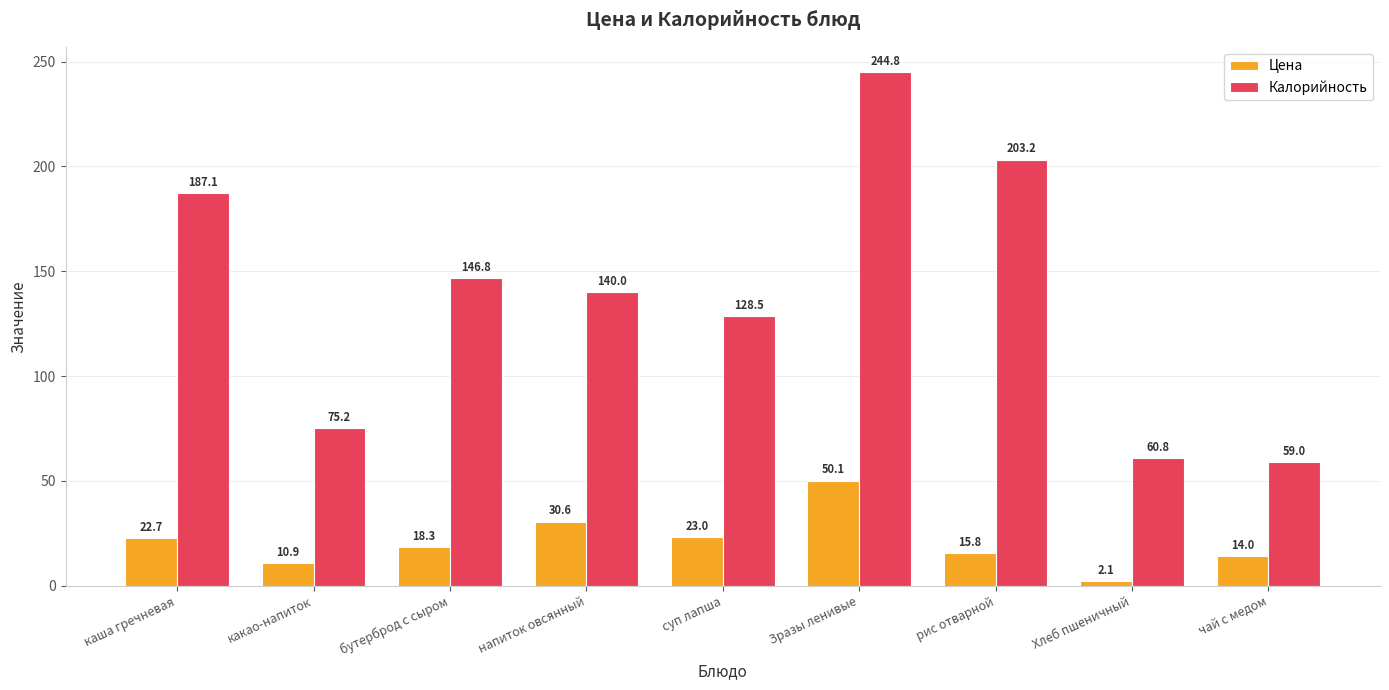

The value of Калорийность at каша гречневая is 69.3. True or false?

False